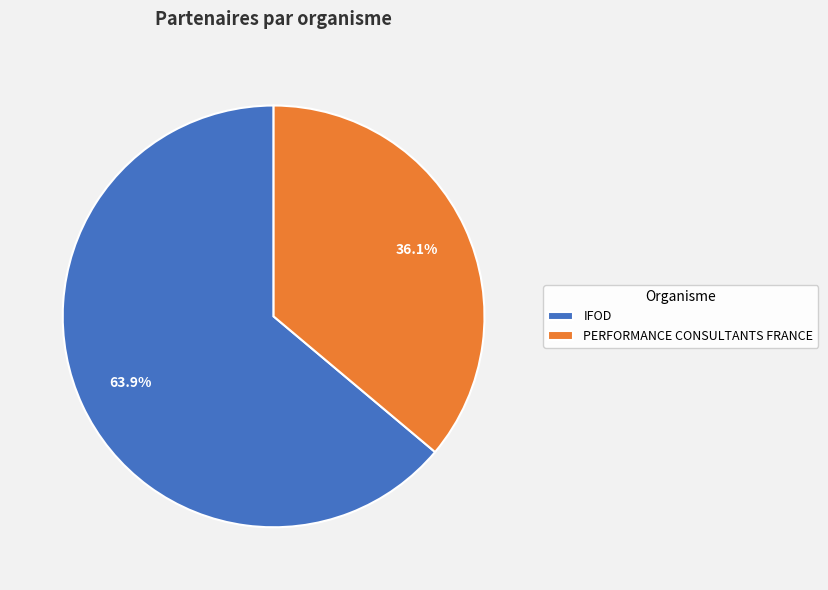

To the nearest percent, what is the combined percentage of IFOD and PERFORMANCE CONSULTANTS FRANCE?

100%